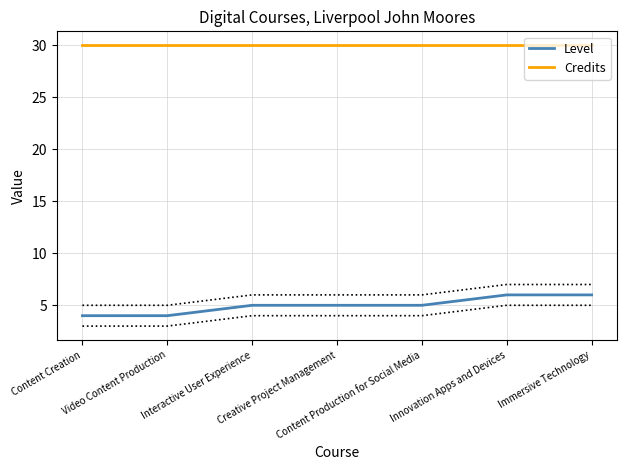

Is it true that Credits equals 30 at Content Production for Social Media?

True